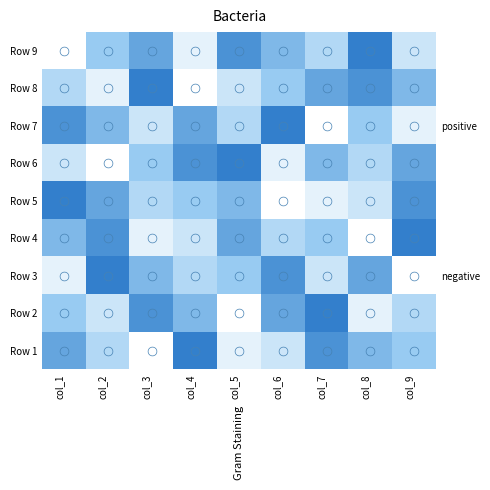

How many series are shown in this chart?

9